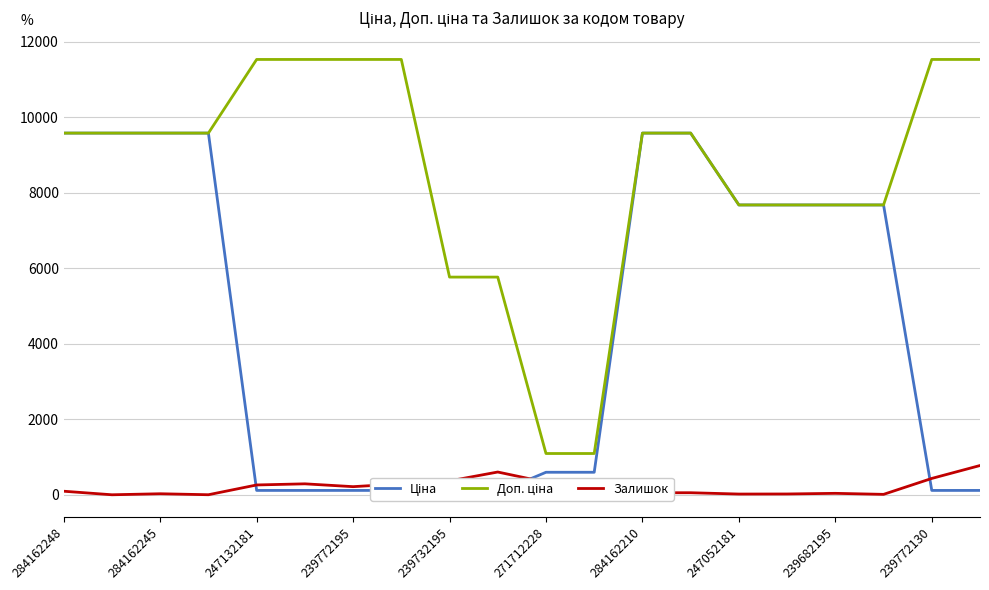

What is the difference between the Доп. ціна values at 284162210 and 239682195?

1904.5